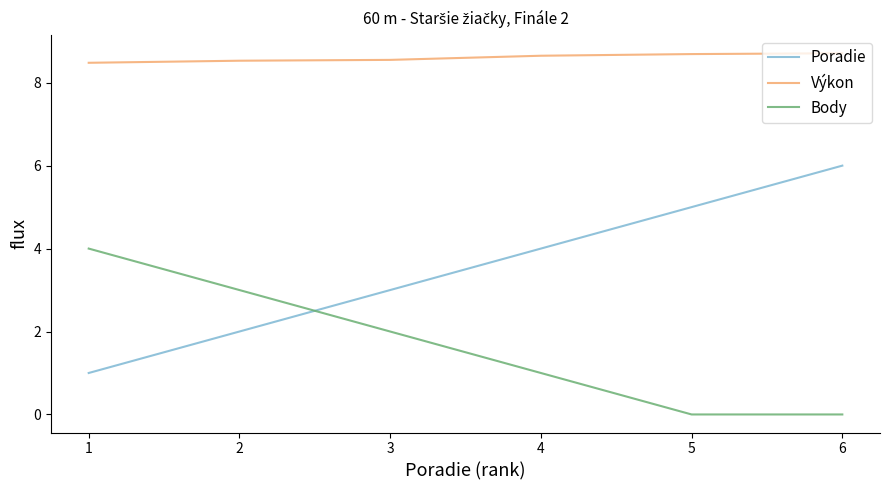

What are all the series names shown in the legend?

Poradie, Výkon, Body